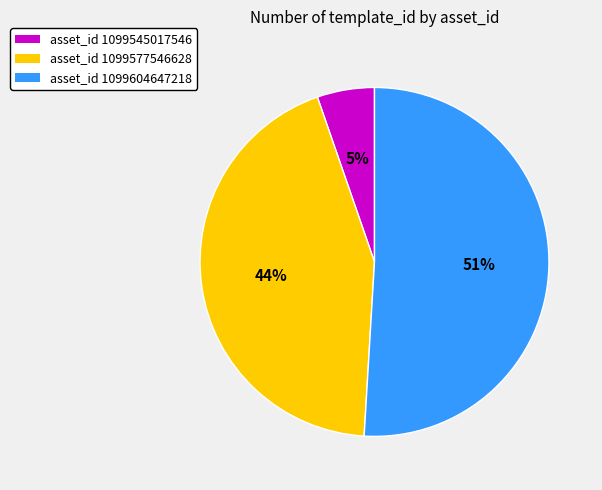

To the nearest percent, what is the average slice percentage?

33%